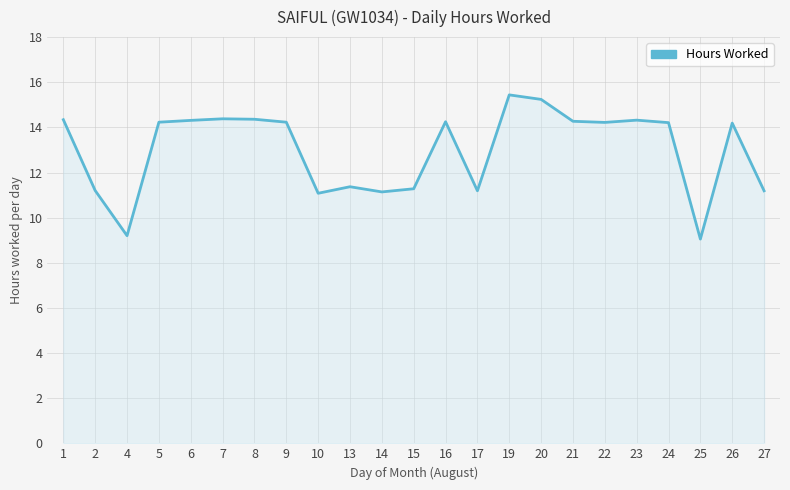

What is the change in value from 8 to 10?

-3.3